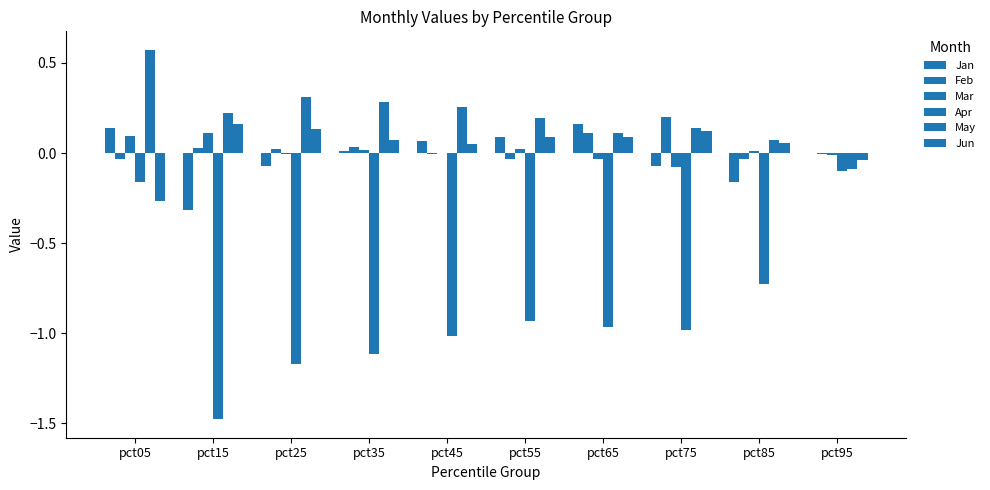

Which has a higher value, pct75 or pct65?

pct65